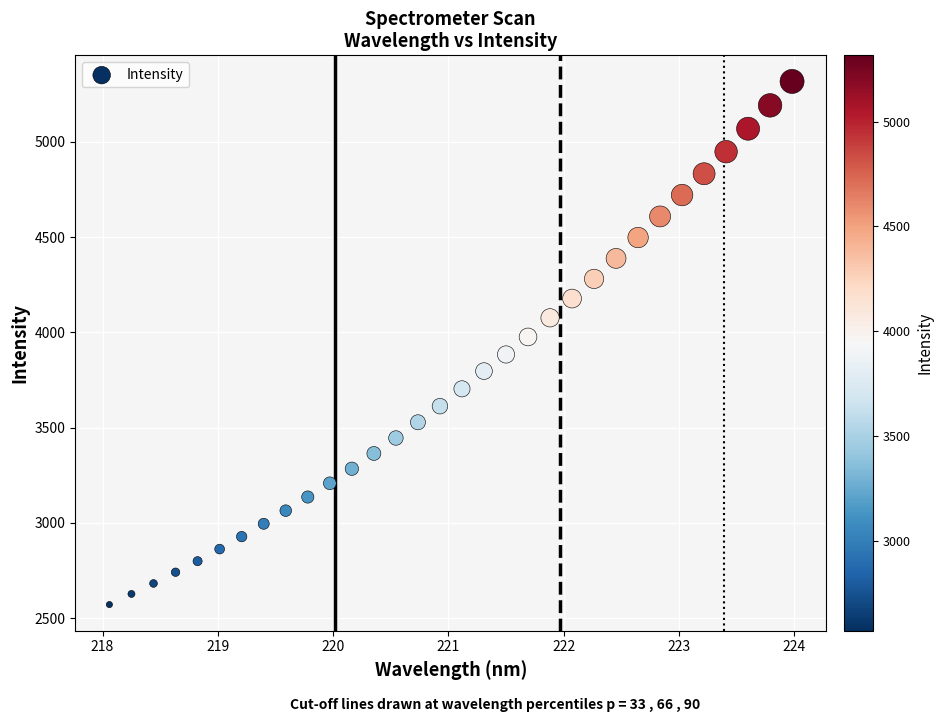

What is the range of Y values (max minus min)?

2745.5